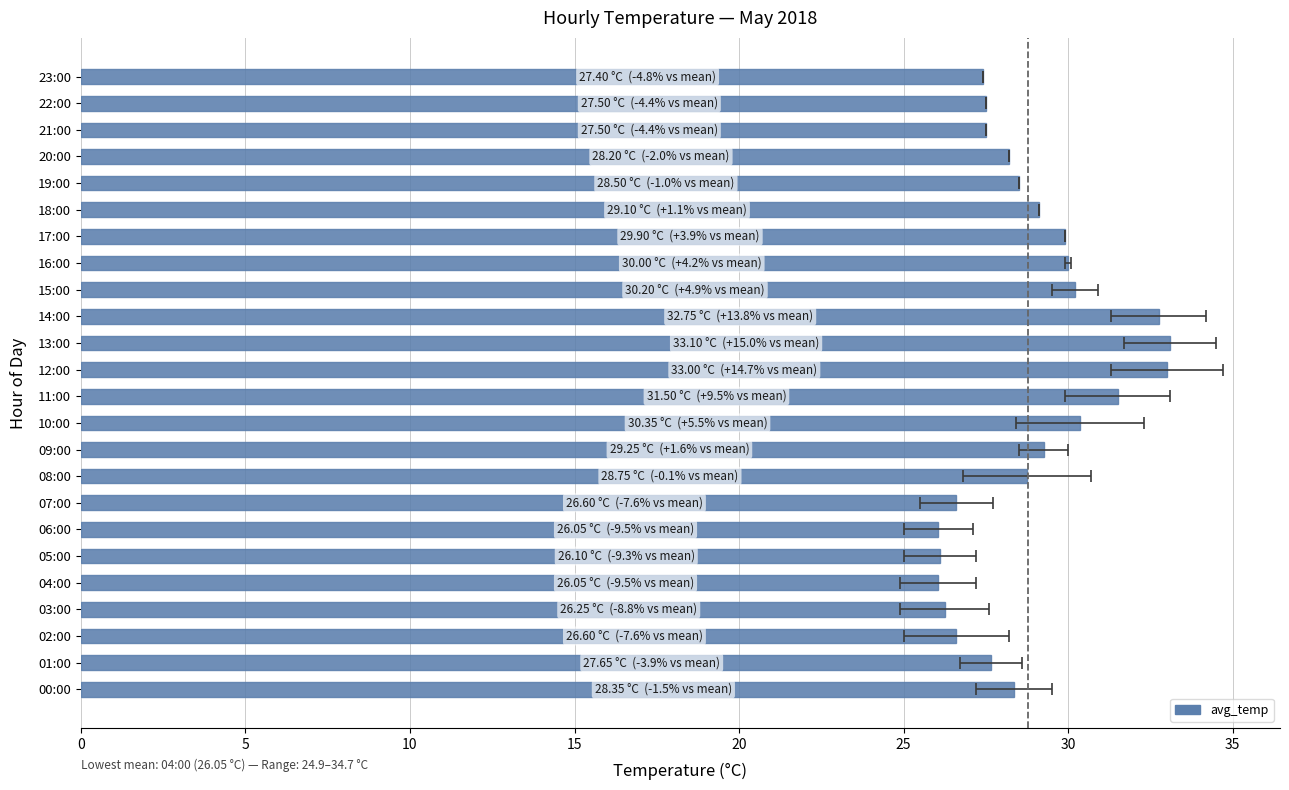

What is the sum of the values at 12 and 10?

63.4